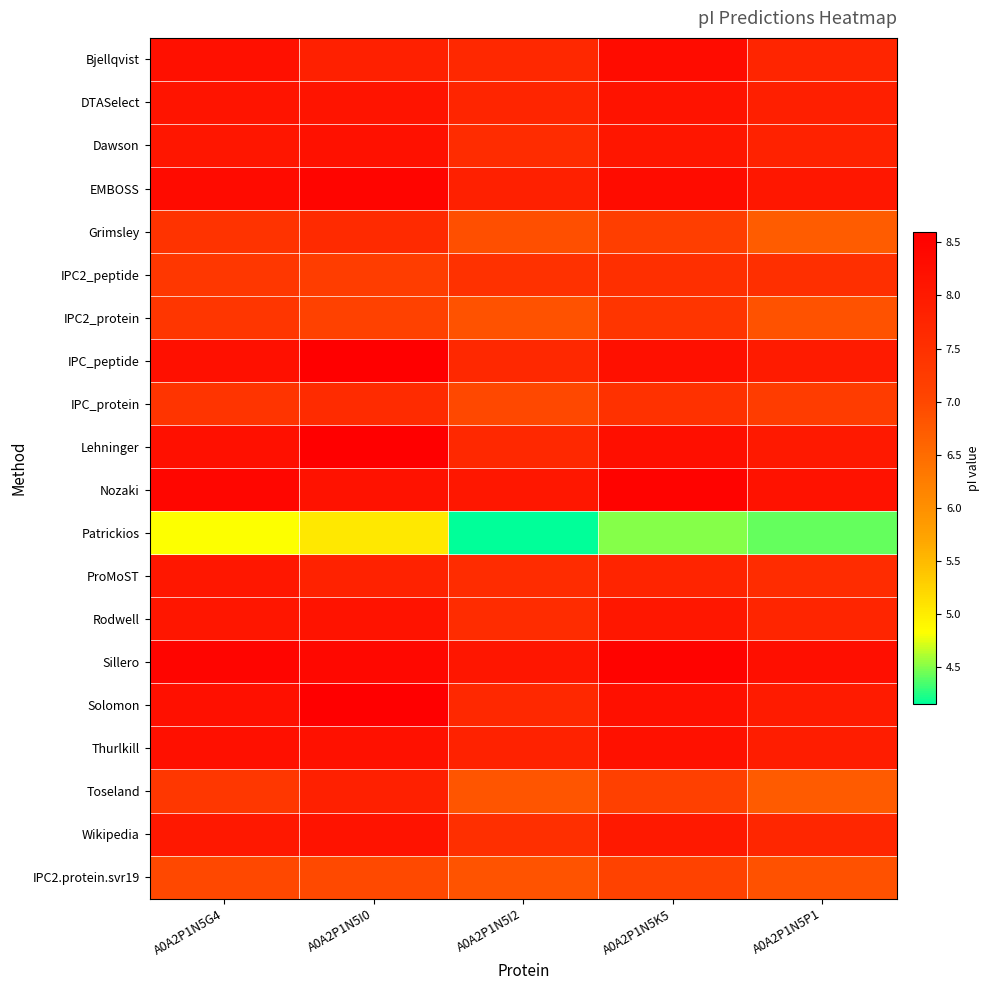

Which has a higher value, A0A2P1N5K5 or A0A2P1N5P1?

A0A2P1N5K5